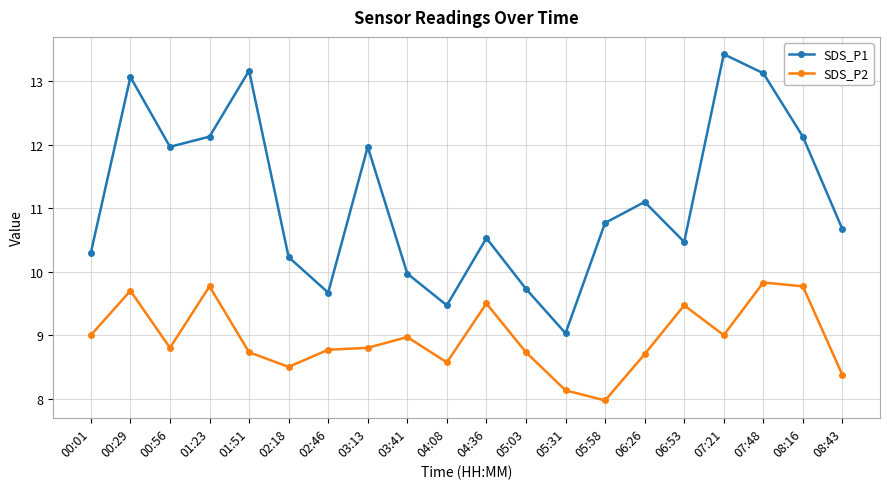

What is the difference between the SDS_P1 values at 05:58 and 05:03?

1.0